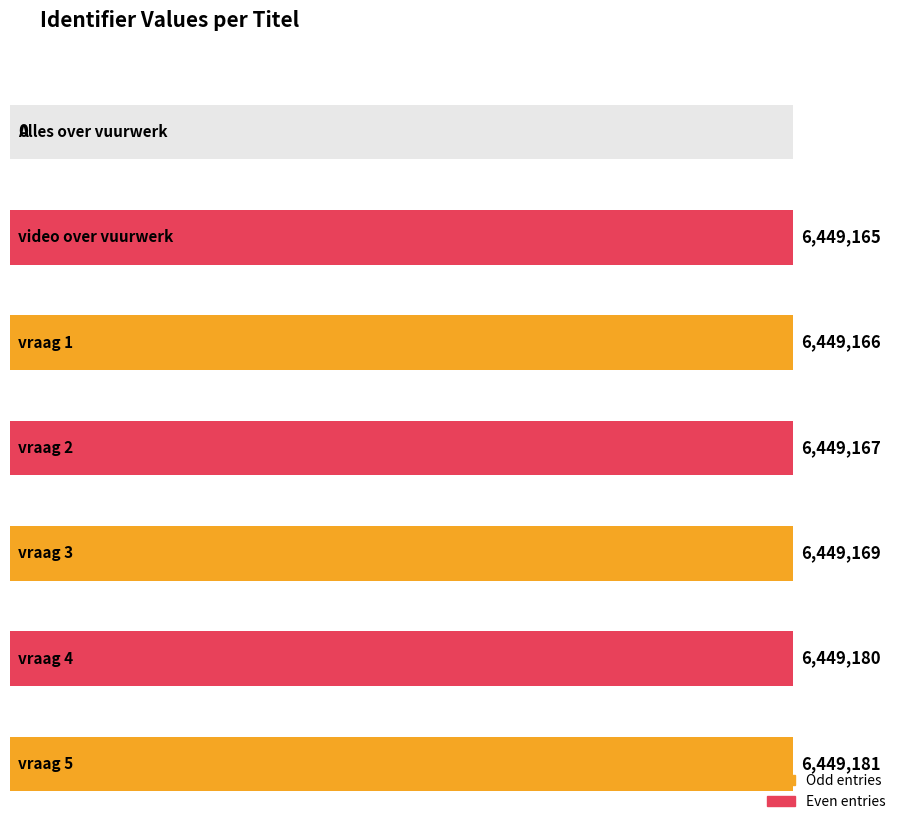

How many data points are less than 6449167?

3